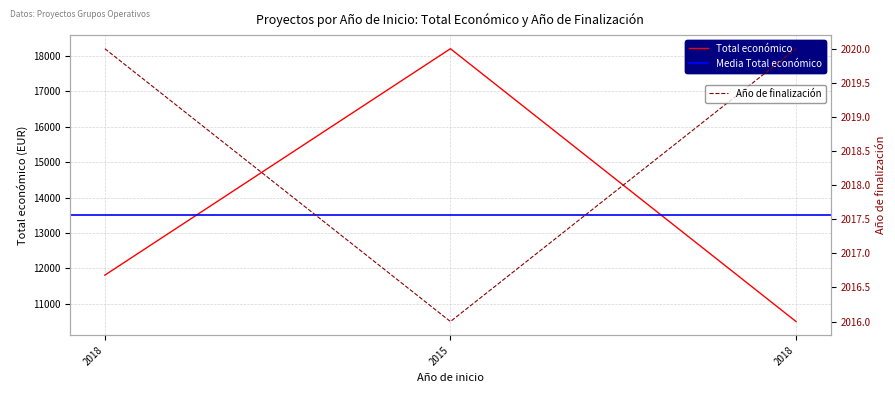

Count the Total económico values in the range 10500 to 18200.

3